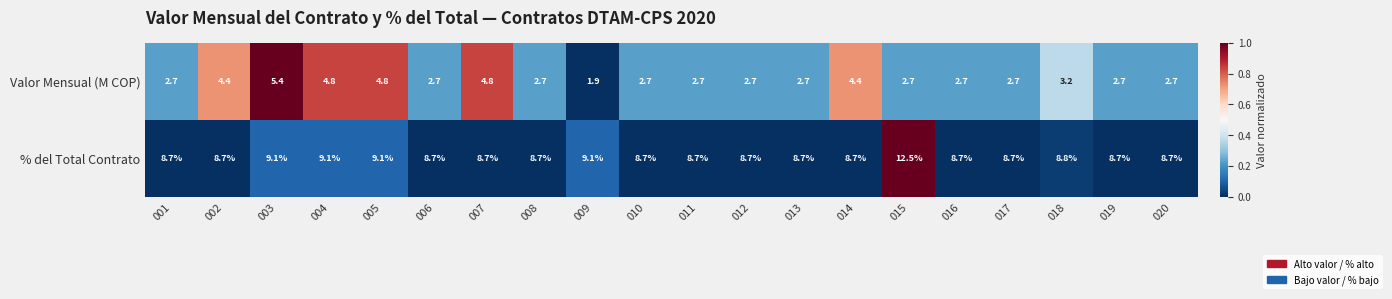

What is the total value across all series at 010?

11.4